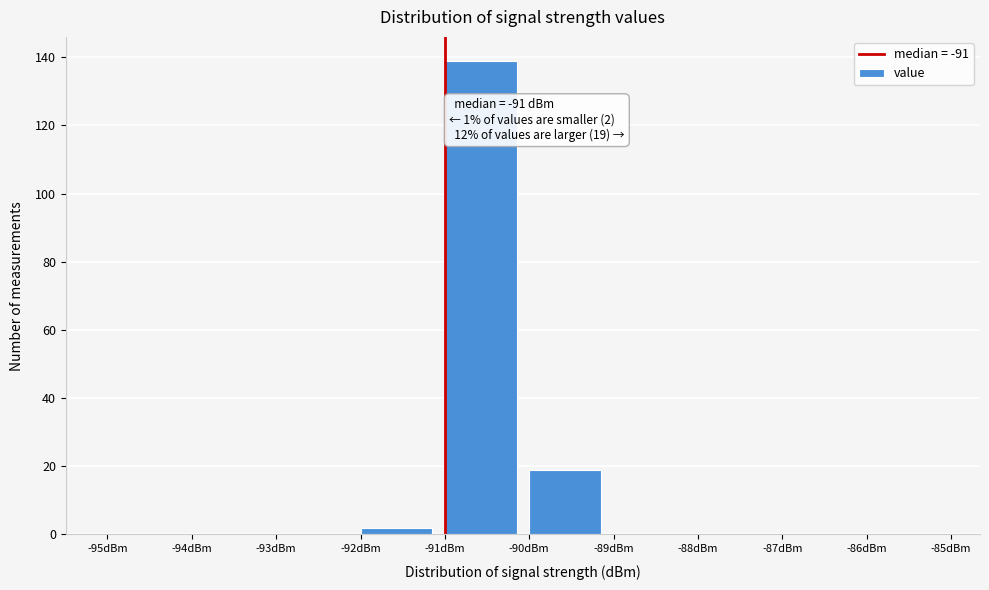

Which range on the x-axis has the tallest bar?

-91 to -90